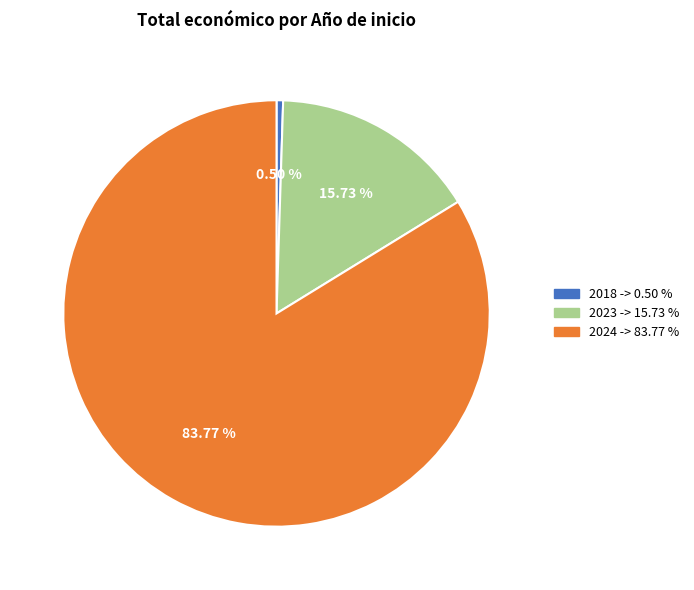

Does any single category account for the majority?

Yes